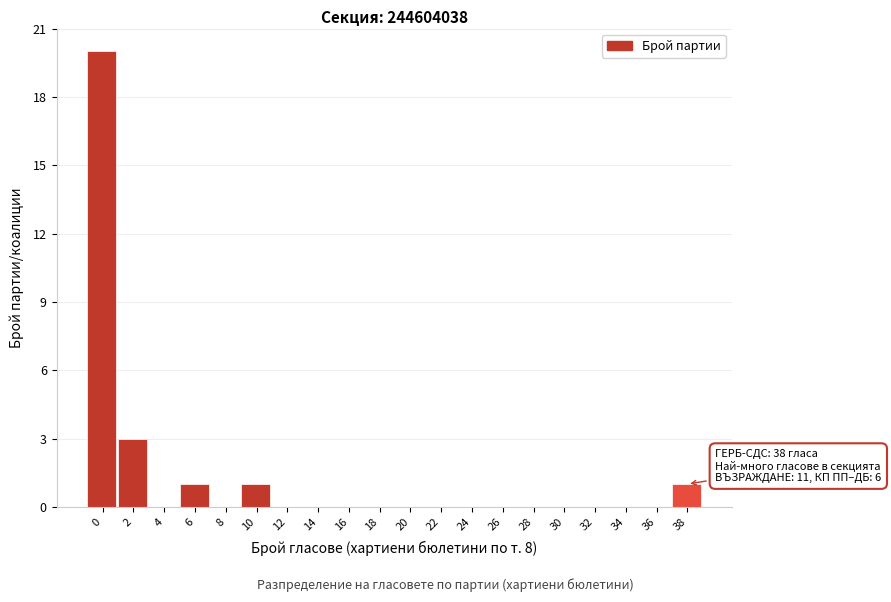

Reading left to right, extract all data points from this chart.

0=20	2=3	4=0	6=1	8=0	10=1	12=0	14=0	16=0	18=0	20=0	22=0	24=0	26=0	28=0	30=0	32=0	34=0	36=0	38=1